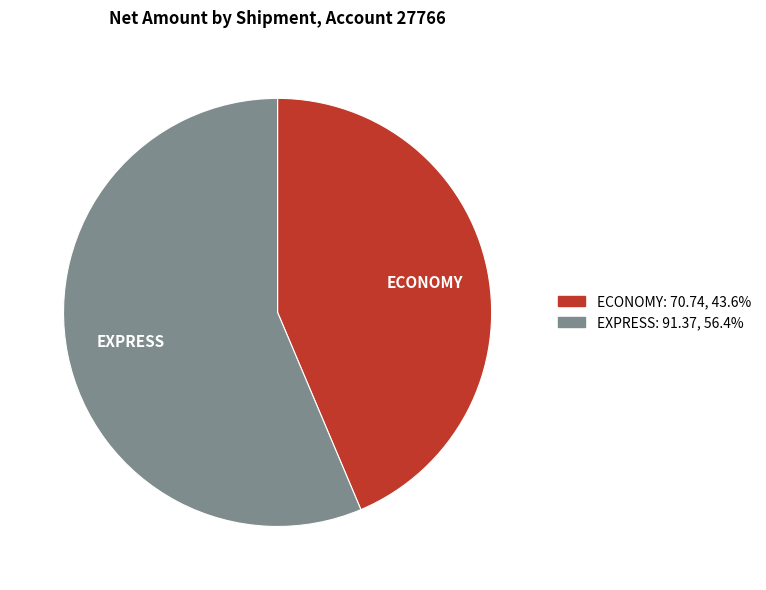

Is there a majority slice in this chart?

Yes